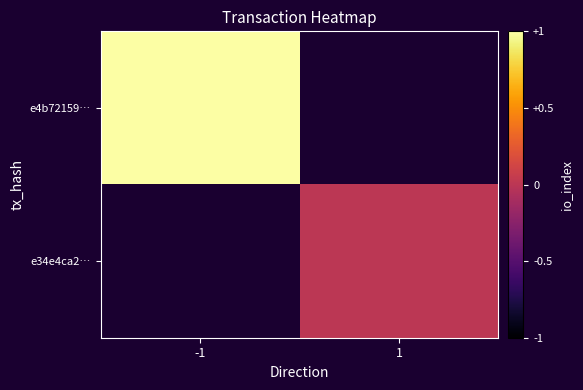

Where is e4b72159… nearest to the value 1?

-1